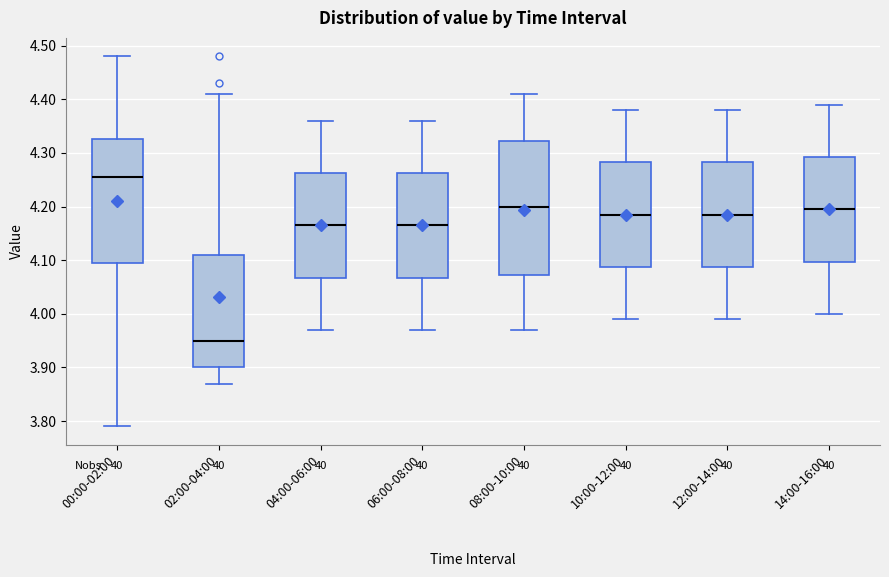

Reading left to right, read every box against the y-axis: the position of its median line, the range the box covers, and the ends of its whiskers. The values are not printed on the chart, so give them approximately, as read against the axis.

00:00-02:00: median 4.26, box 4.10 to 4.33, whiskers 3.79 to 4.48
02:00-04:00: median 3.95, box 3.90 to 4.11, whiskers 3.87 to 4.41
04:00-06:00: median 4.17, box 4.07 to 4.26, whiskers 3.97 to 4.36
06:00-08:00: median 4.17, box 4.07 to 4.26, whiskers 3.97 to 4.36
08:00-10:00: median 4.20, box 4.07 to 4.32, whiskers 3.97 to 4.41
10:00-12:00: median 4.19, box 4.09 to 4.28, whiskers 3.99 to 4.38
12:00-14:00: median 4.19, box 4.09 to 4.28, whiskers 3.99 to 4.38
14:00-16:00: median 4.20, box 4.10 to 4.29, whiskers 4.00 to 4.39